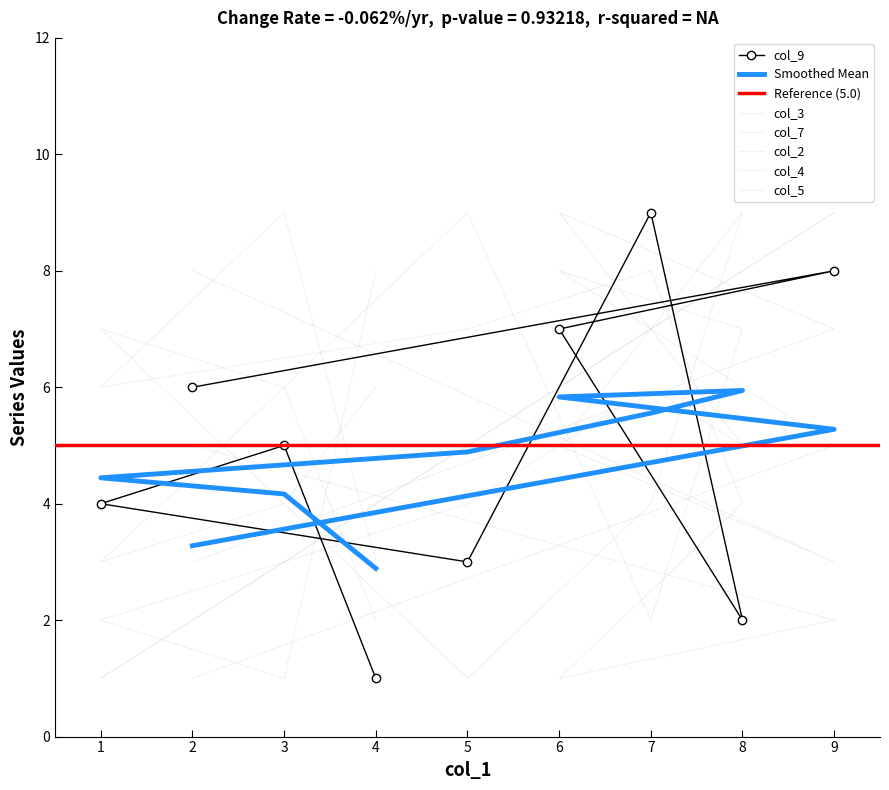

Which has a higher value, 6 or 5?

6